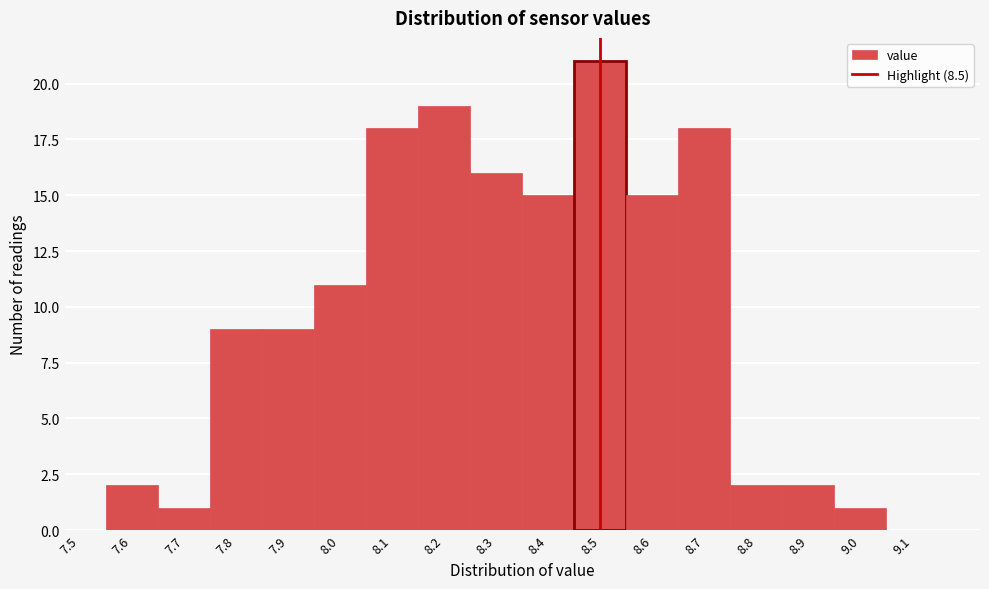

Reading left to right, list every bar in this chart as the range it spans on the x-axis followed by its height. The values are not printed on the chart, so give them approximately, as read against the axis.

7.55 to 7.65: 2
7.65 to 7.75: 1
7.75 to 7.85: 9
7.85 to 7.95: 9
7.95 to 8.05: 11
8.05 to 8.15: 18
8.15 to 8.25: 19
8.25 to 8.35: 16
8.35 to 8.45: 15
8.45 to 8.55: 21
8.55 to 8.65: 15
8.65 to 8.75: 18
8.75 to 8.85: 2
8.85 to 8.95: 2
8.95 to 9.05: 1
9.05 to 9.15: 0